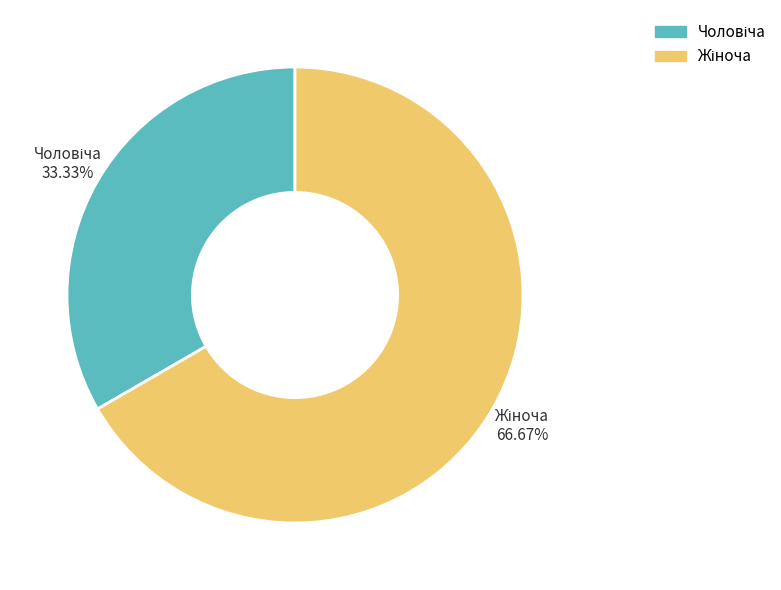

Is there a majority slice in this chart?

Yes